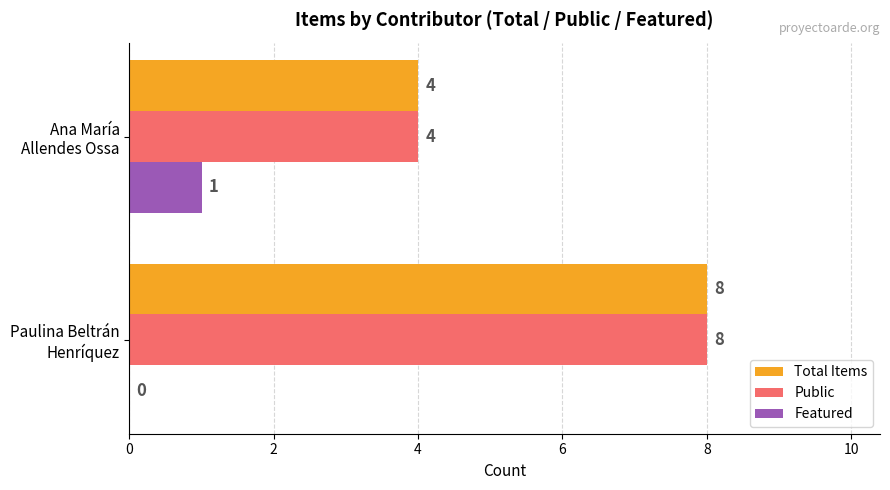

Which category has the highest value in the Featured series?

Ana María
Allendes Ossa